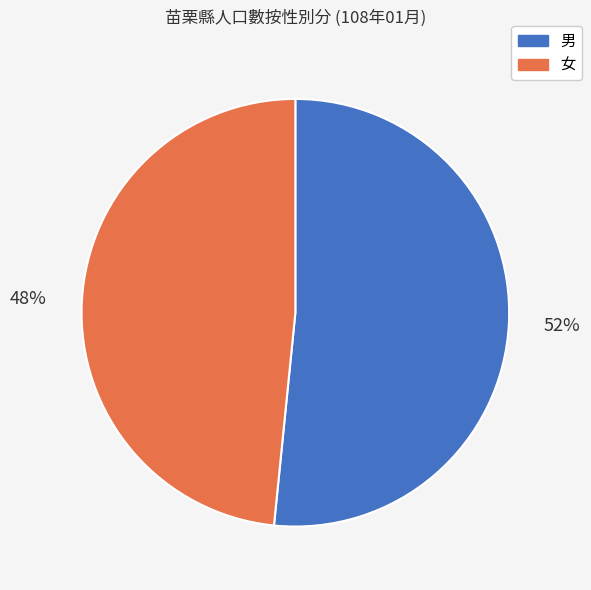

Which category has the smallest portion of the pie?

女